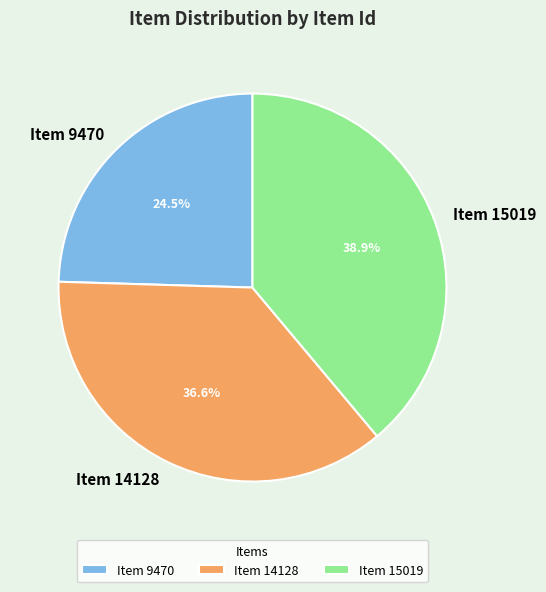

To the nearest percent, what is the difference between the Item 15019 and Item 9470 slice percentages?

14%